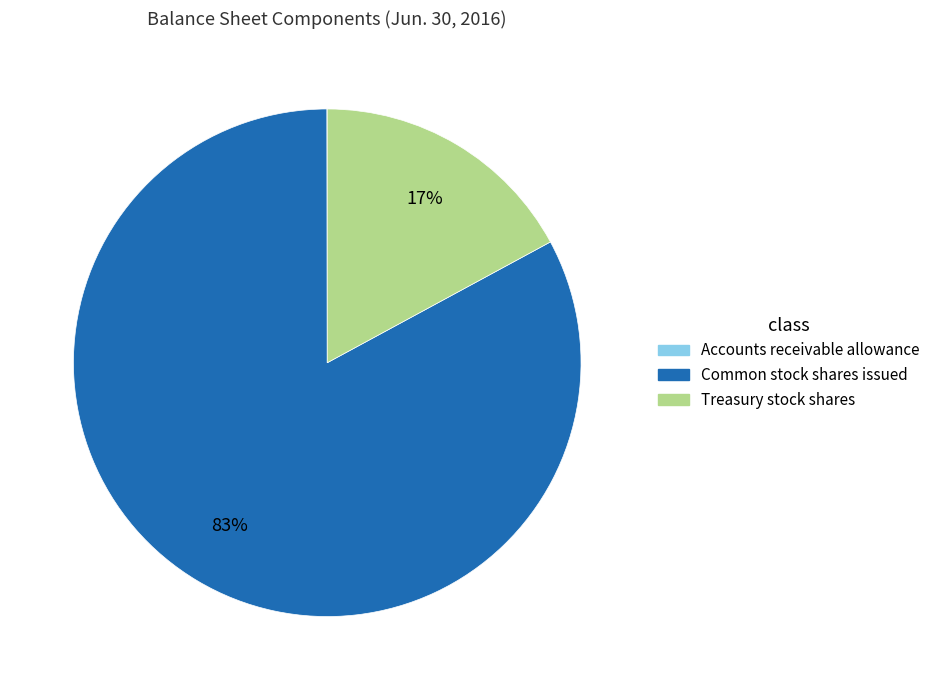

To the nearest percent, what is the difference between the largest and smallest slice percentages?

83%